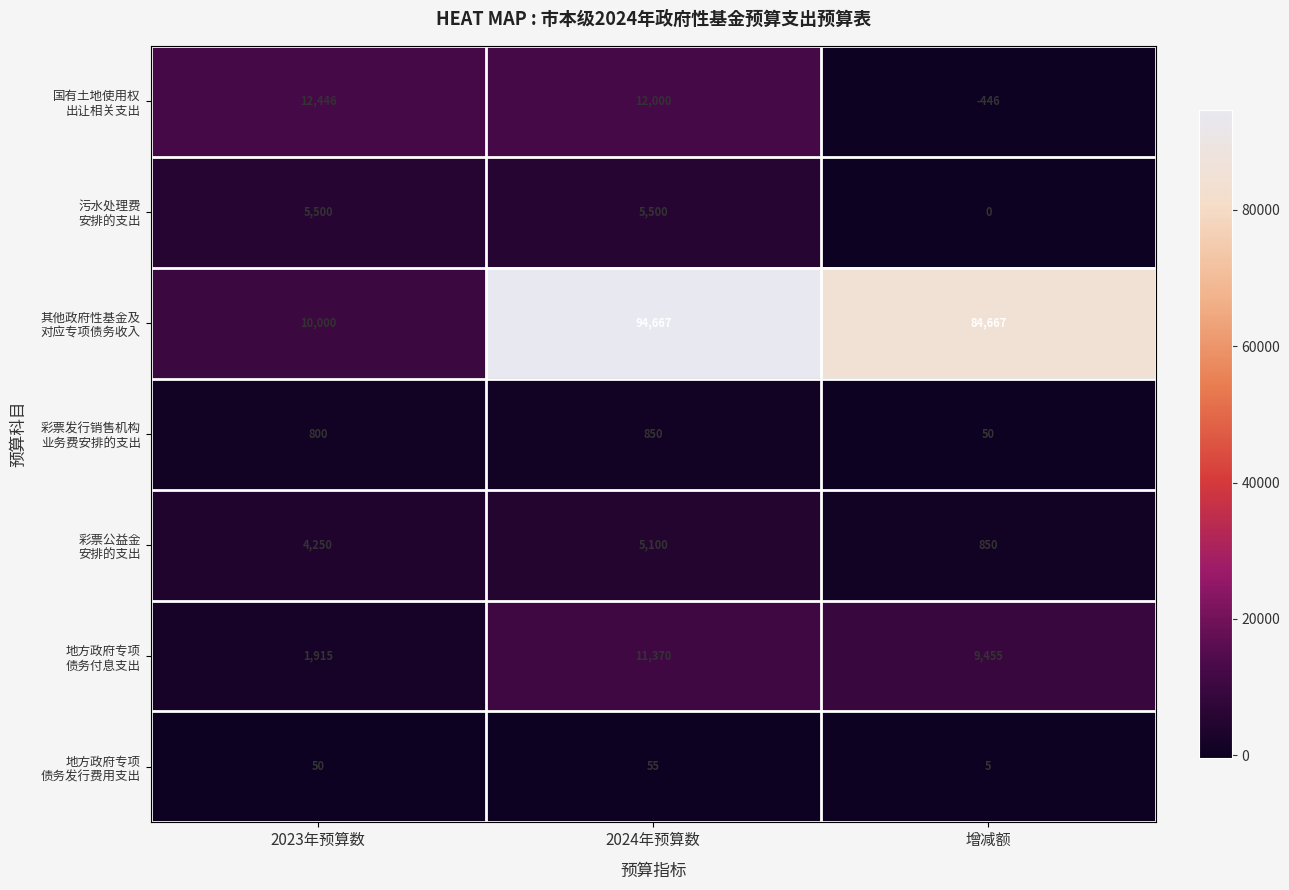

At which category is the sum across all series the highest?

2024年预算数